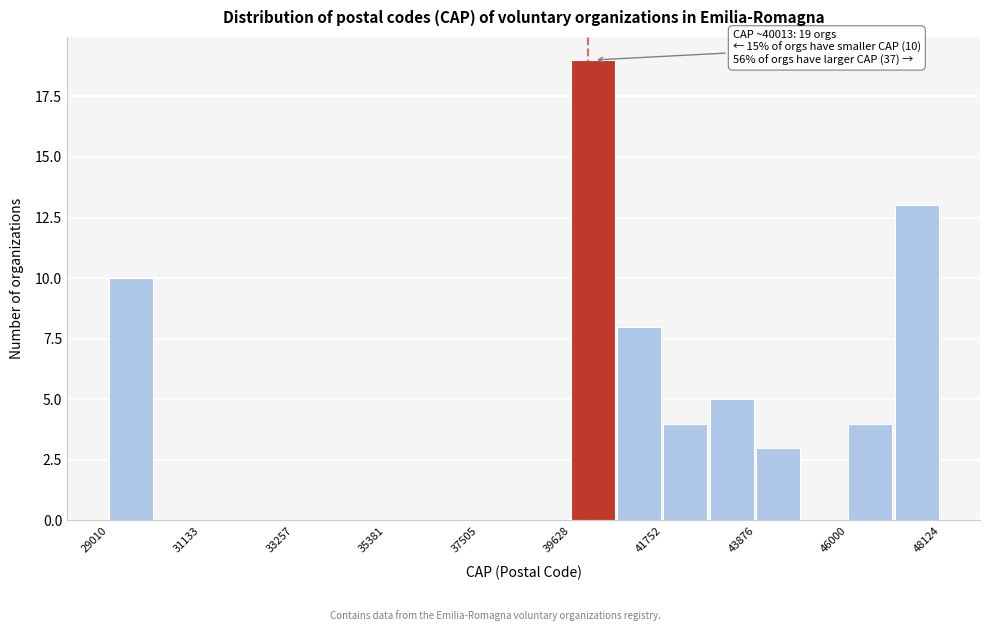

Around what value on the x-axis is the tallest bar? Give the approximate position of its centre, as read against the axis.

40000